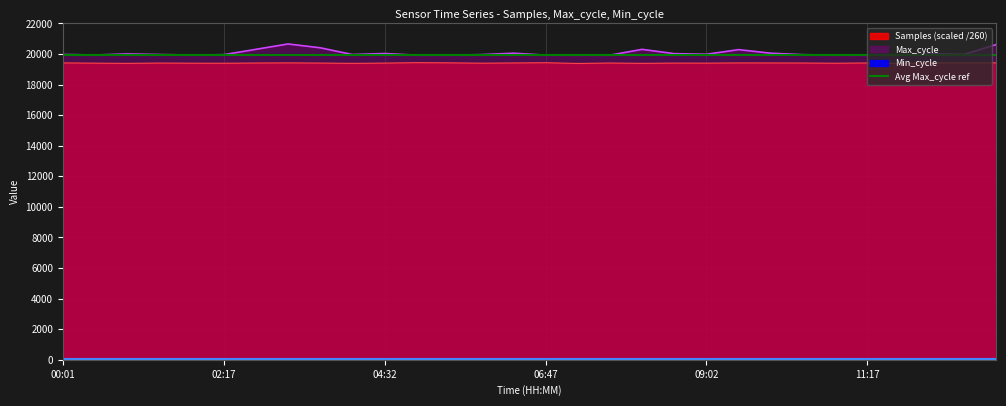

True or false: Samples has more than 0 points higher than both neighbors.

True